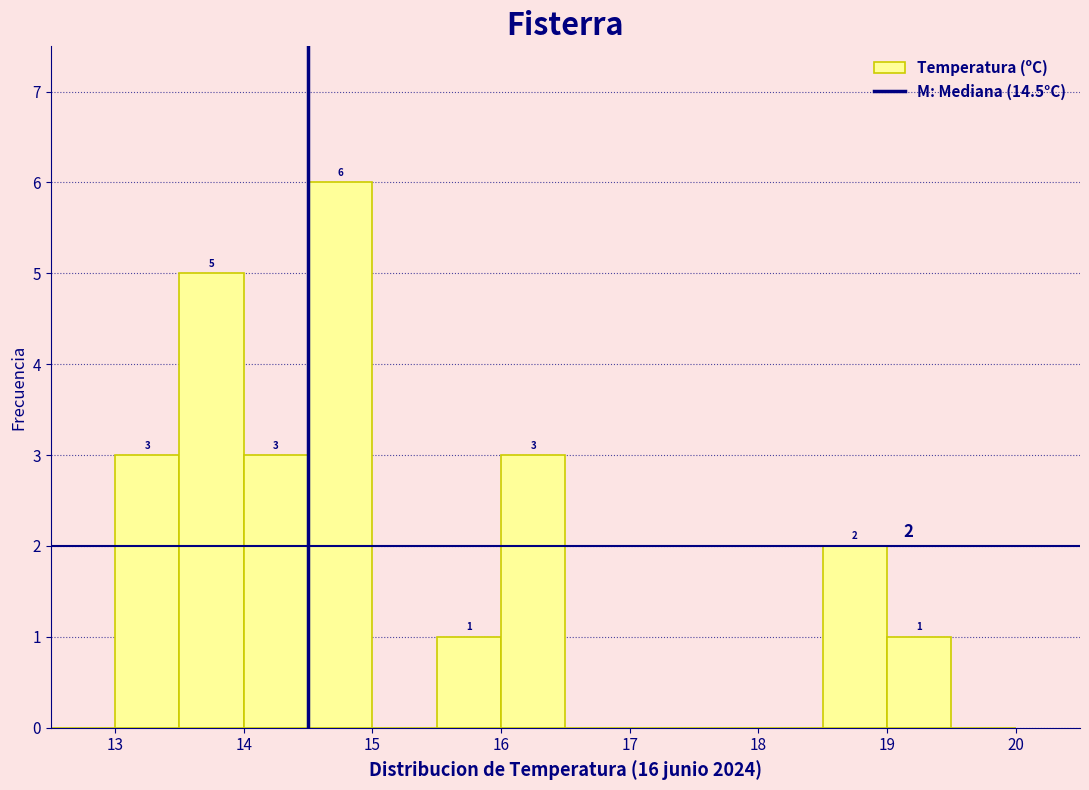

Over which range of the x-axis is the bar tallest?

14.5 to 15.0